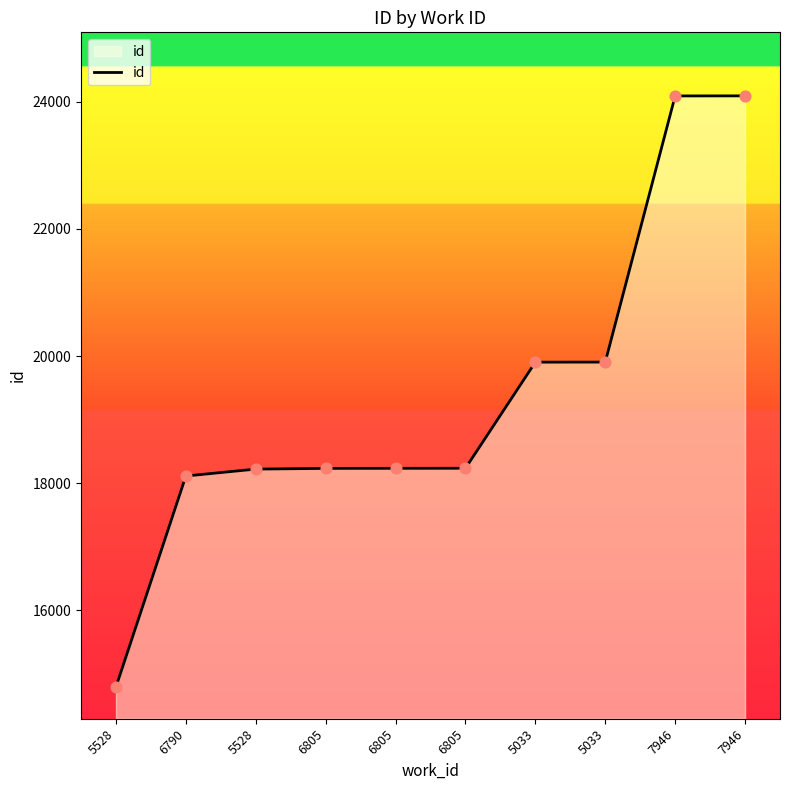

What is the ratio of the value at 7946 to the value at 6805?

1.3